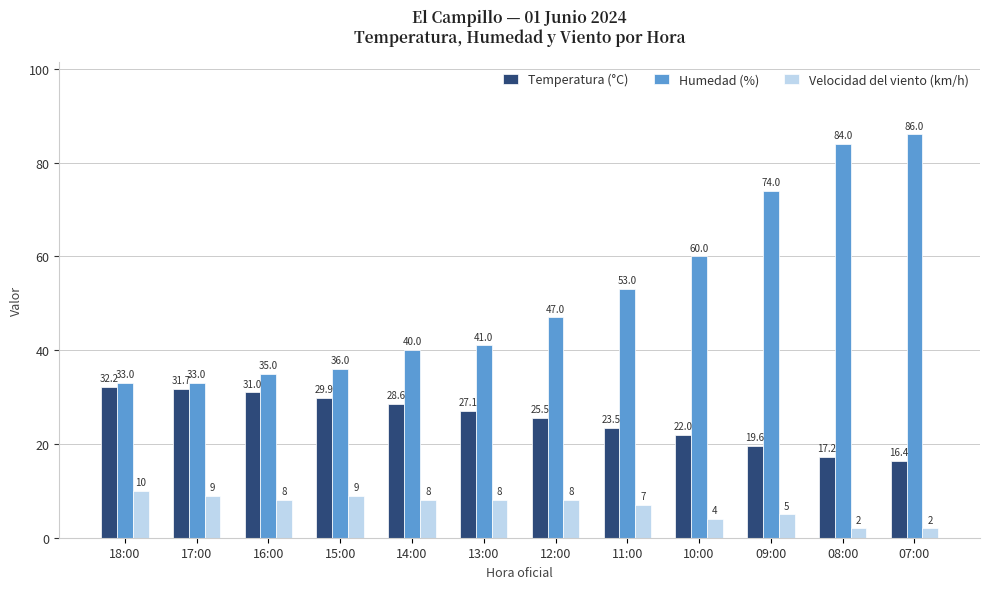

Where does the Temperatura (°C) series first go above 27?

18:00